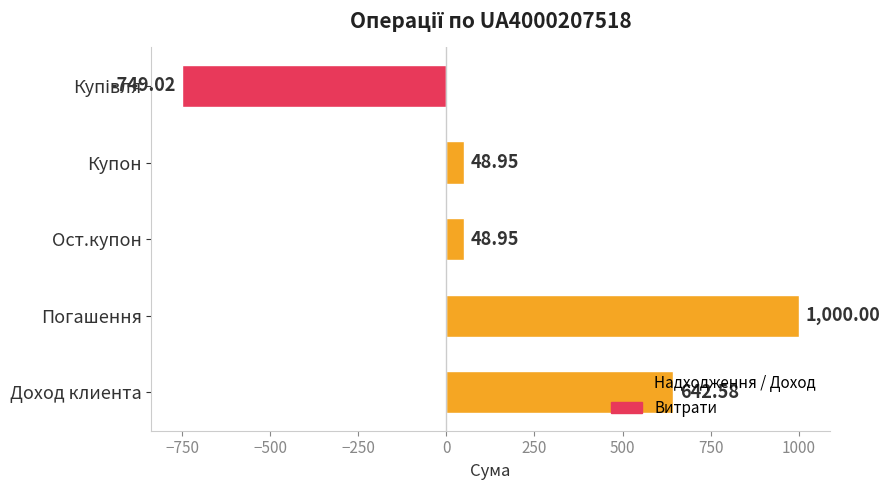

Which label corresponds to the largest value in the chart?

Погашення